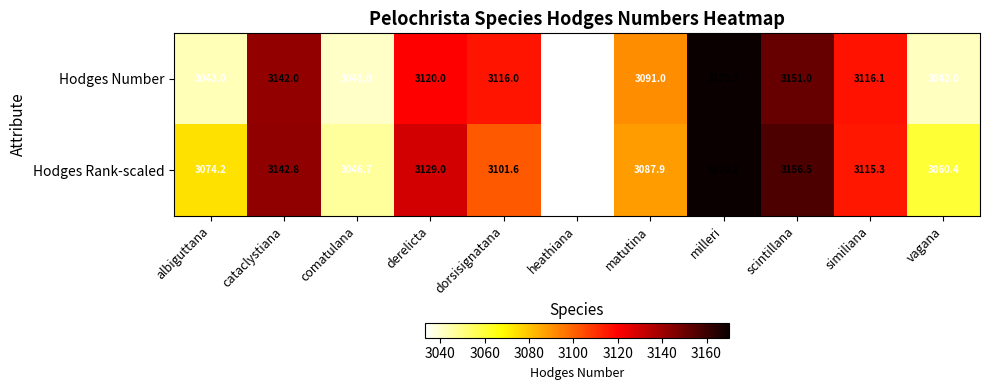

What is the difference between the highest and lowest values at dorsisignatana?

14.4